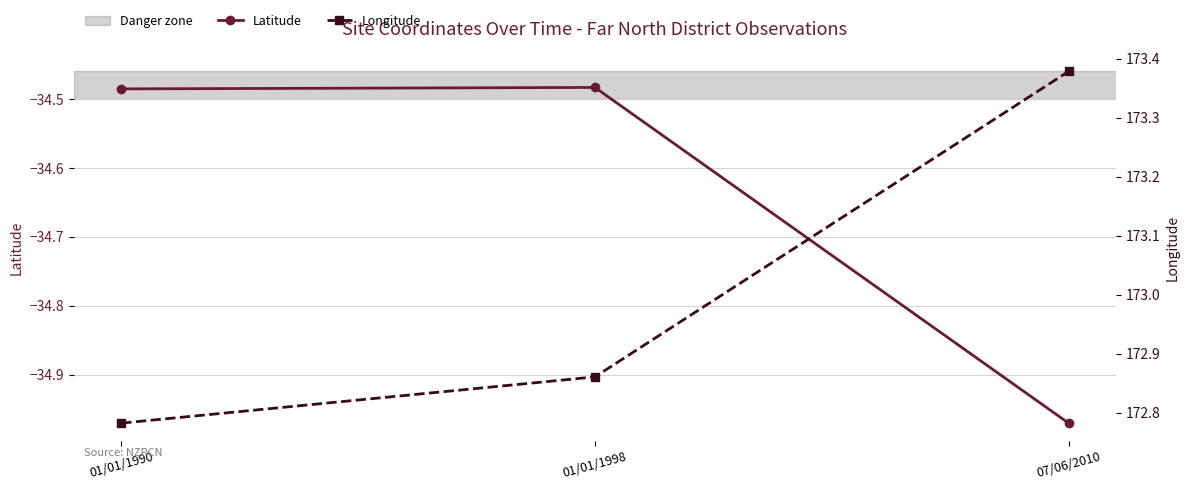

Which series has the largest range (max minus min)?

Longitude